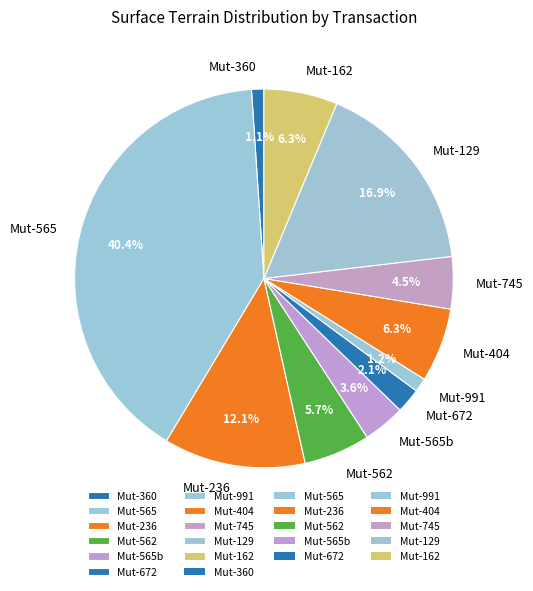

Count the number of slices in the pie.

11